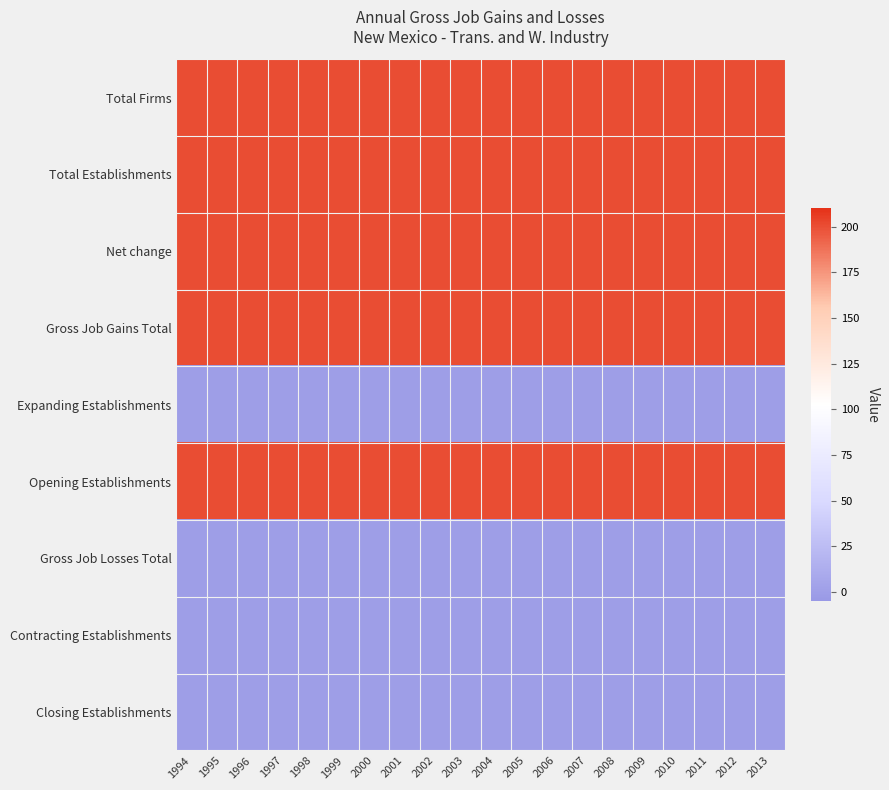

Which has a higher value, 2012 or 2002?

2012